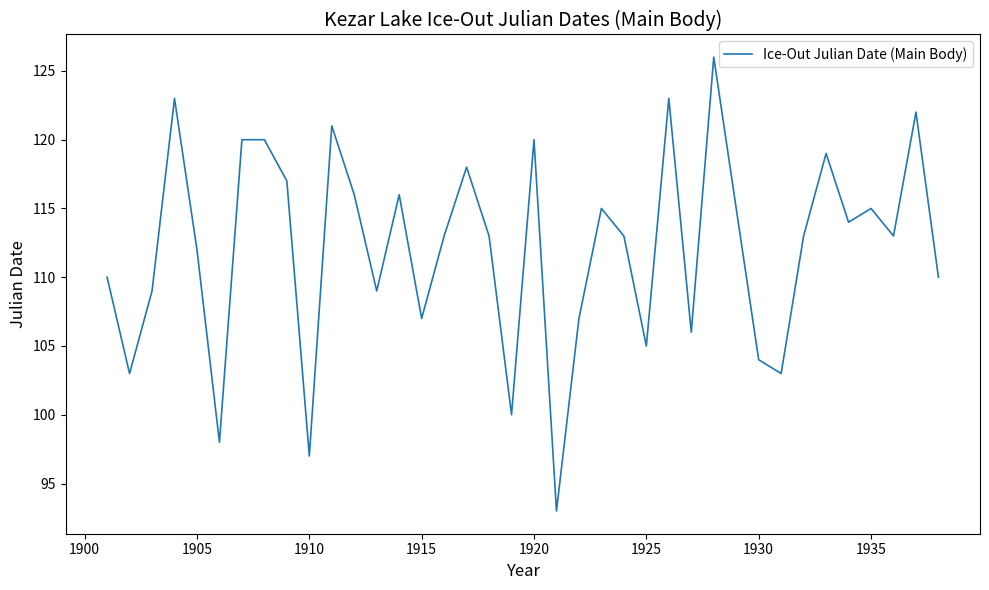

What is the maximum value shown in the chart?

126